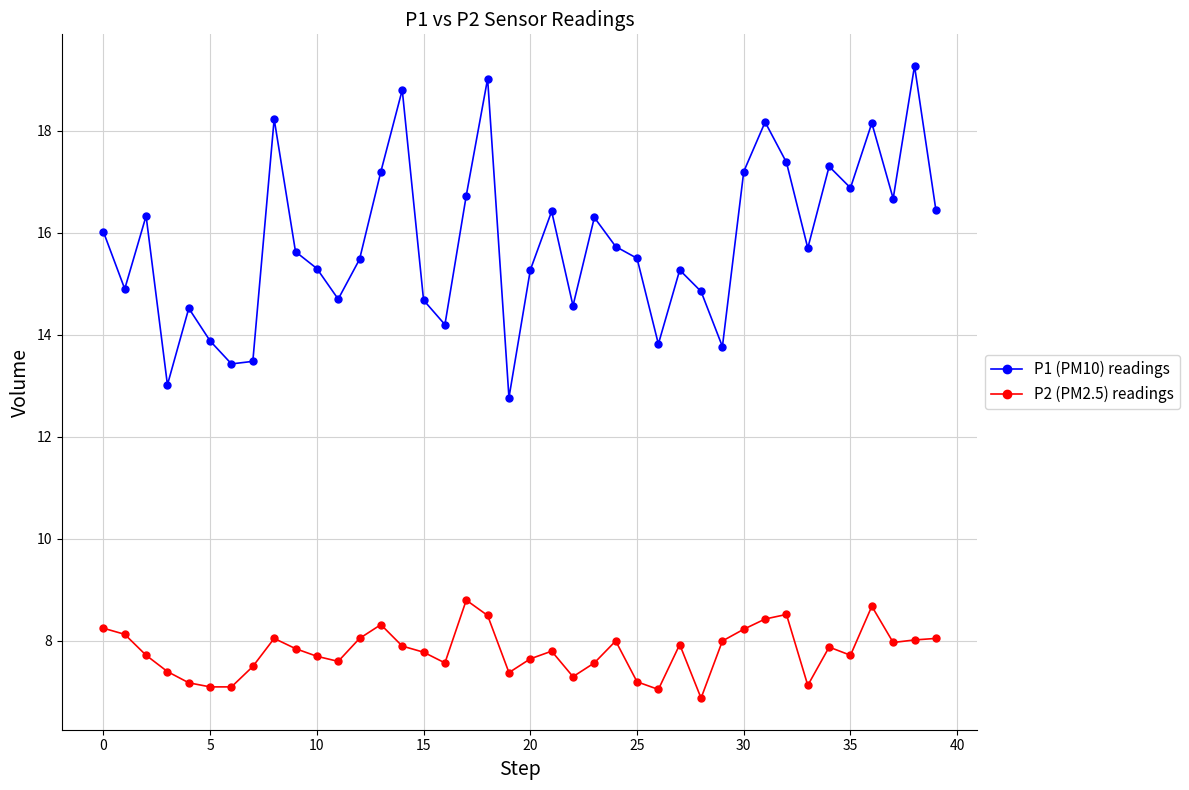

List the series in order of their peak value, lowest first.

P2 (PM2.5) readings, P1 (PM10) readings